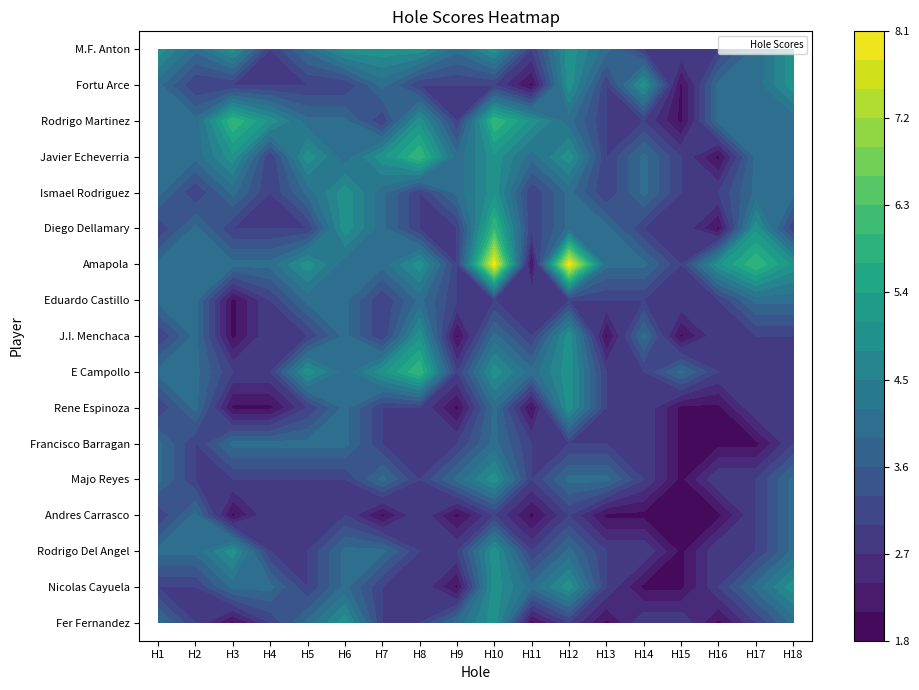

At how many categories does at least one series exceed 5?

5